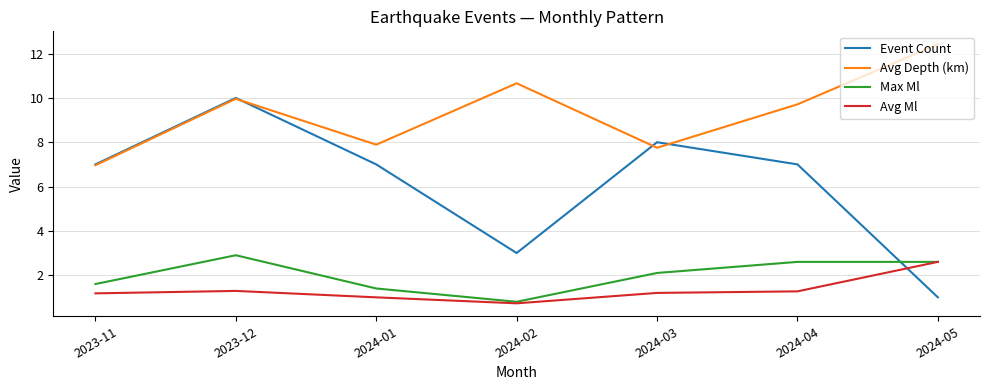

Is it true that Max Ml equals 0.5 at 2023-11?

False